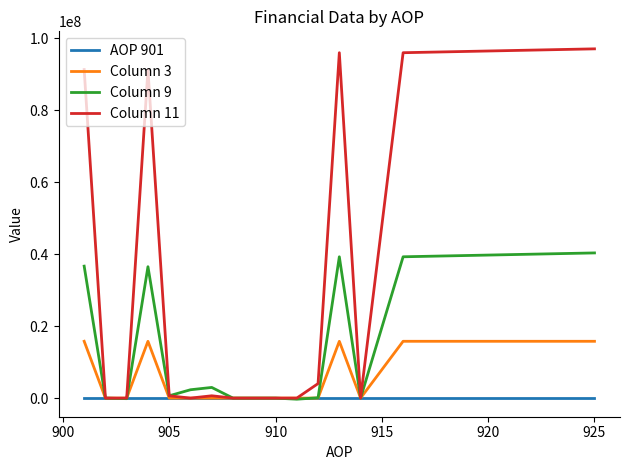

Which series has the largest total across all categories?

Column 11